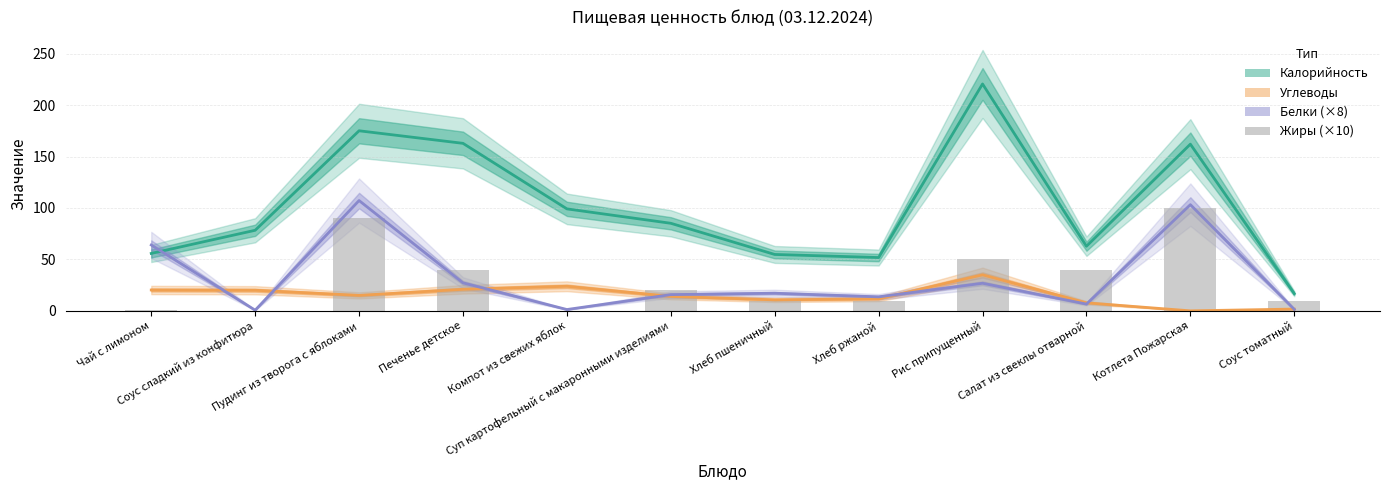

What is the difference between the highest and lowest values at Пудинг из творога с яблоками?

160.0